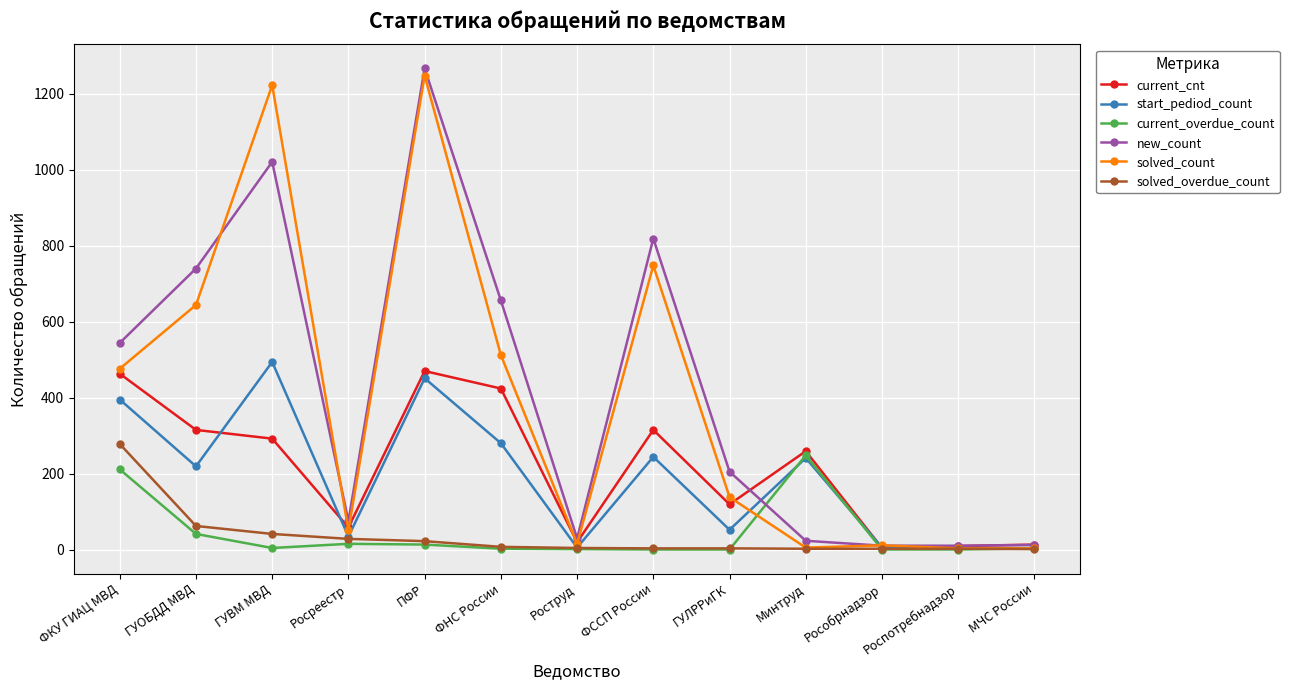

How many series are shown in this chart?

6